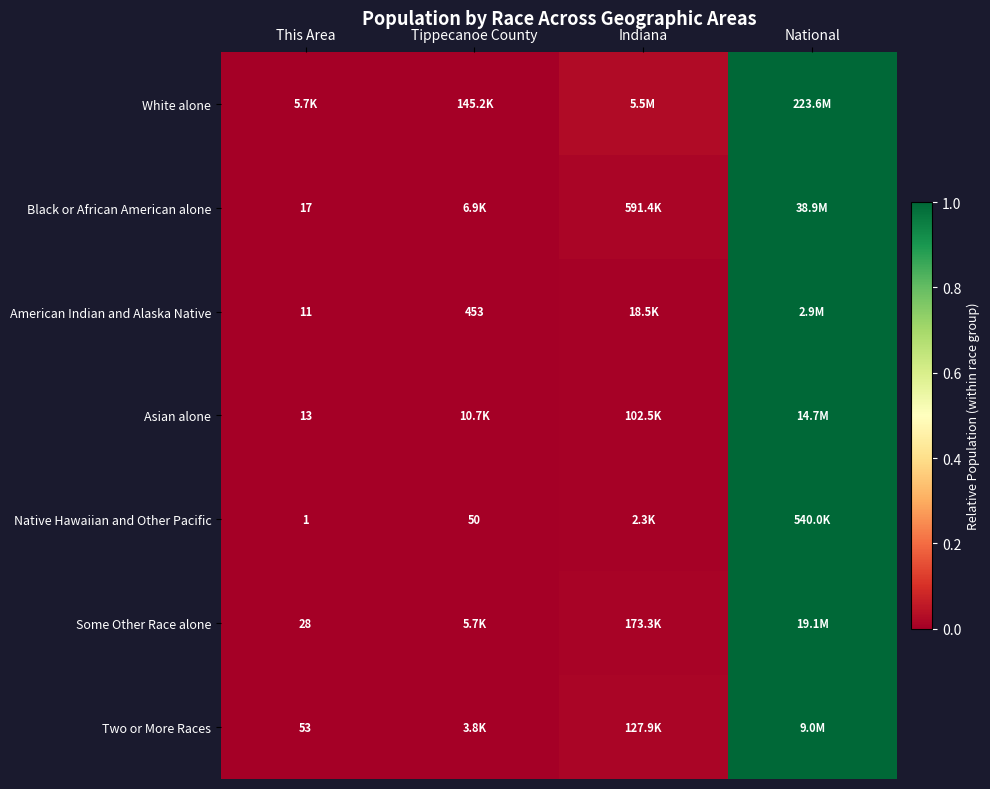

Between Tippecanoe County and National, which is larger?

National